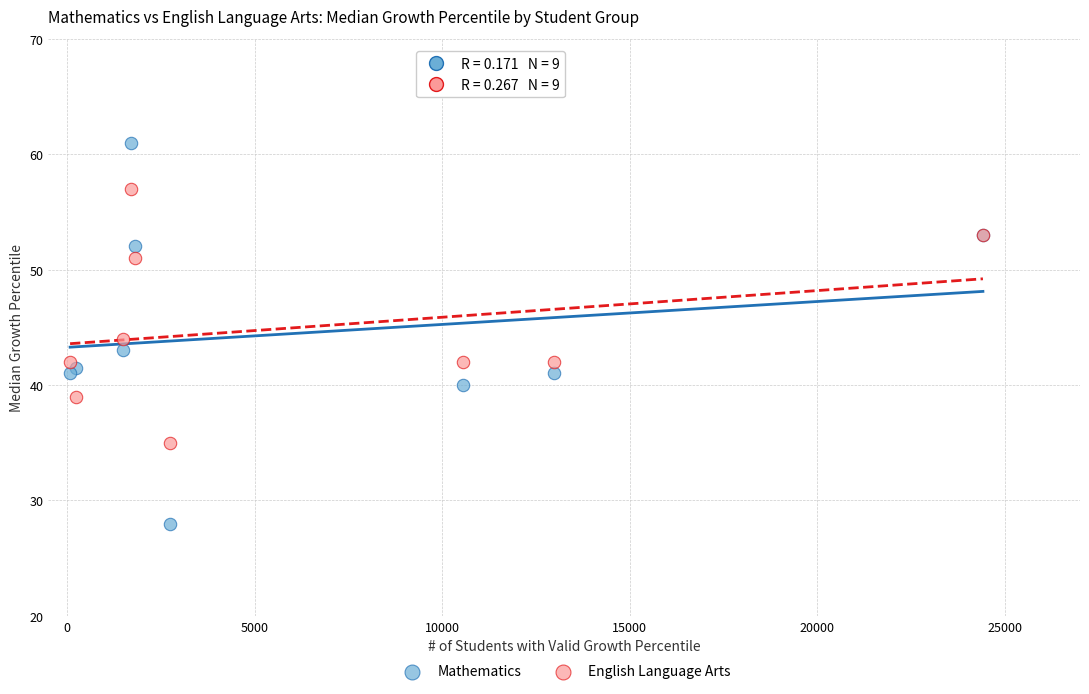

What are all the series names shown in the legend?

Mathematics, English Language Arts